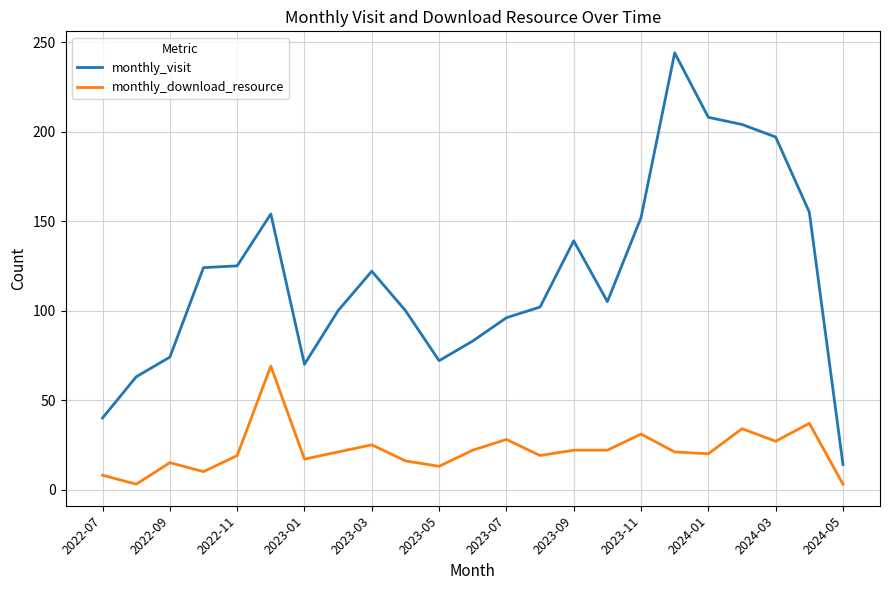

True or false: monthly_download_resource has more than 2 interior local peaks.

True